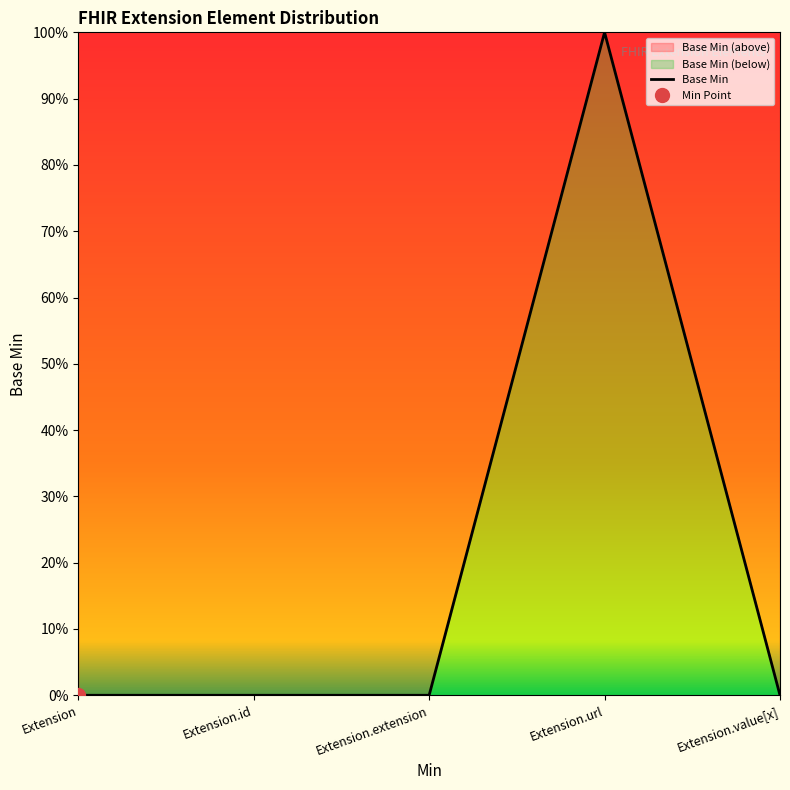

Count the values in the range 0 to 1.

5